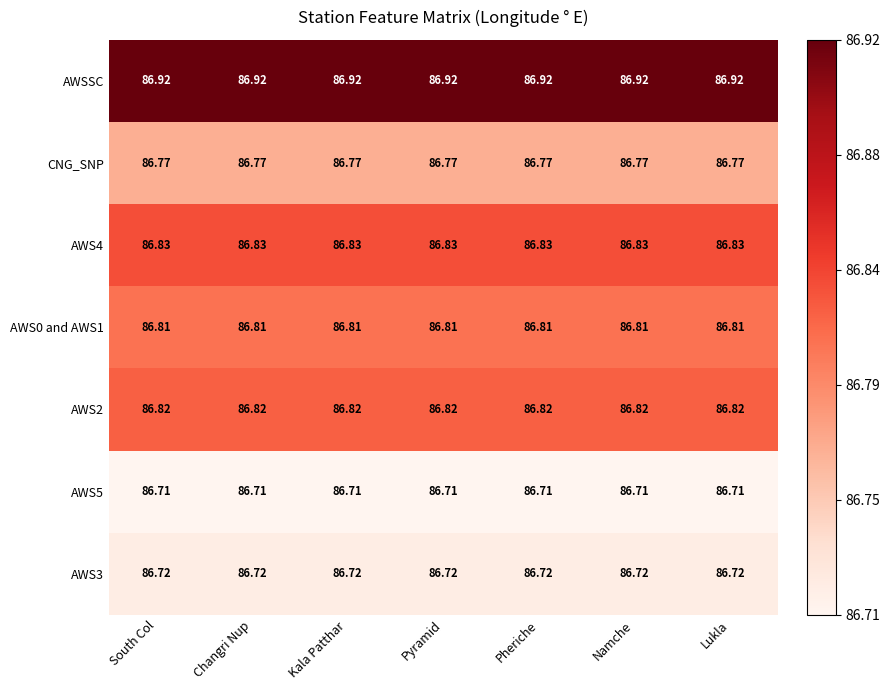

Rank the series by their maximum value, from lowest to highest.

AWS5, AWS3, CNG_SNP, AWS0 and AWS1, AWS2, AWS4, AWSSC